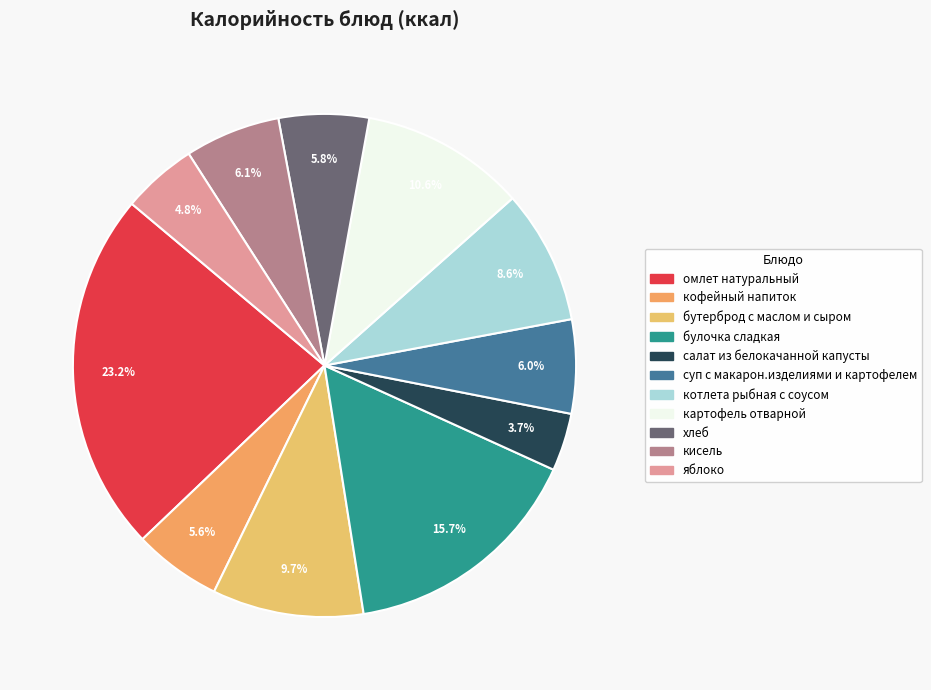

What percentage is the суп с макарон.изделиями и картофелем slice, to the nearest percent?

6%